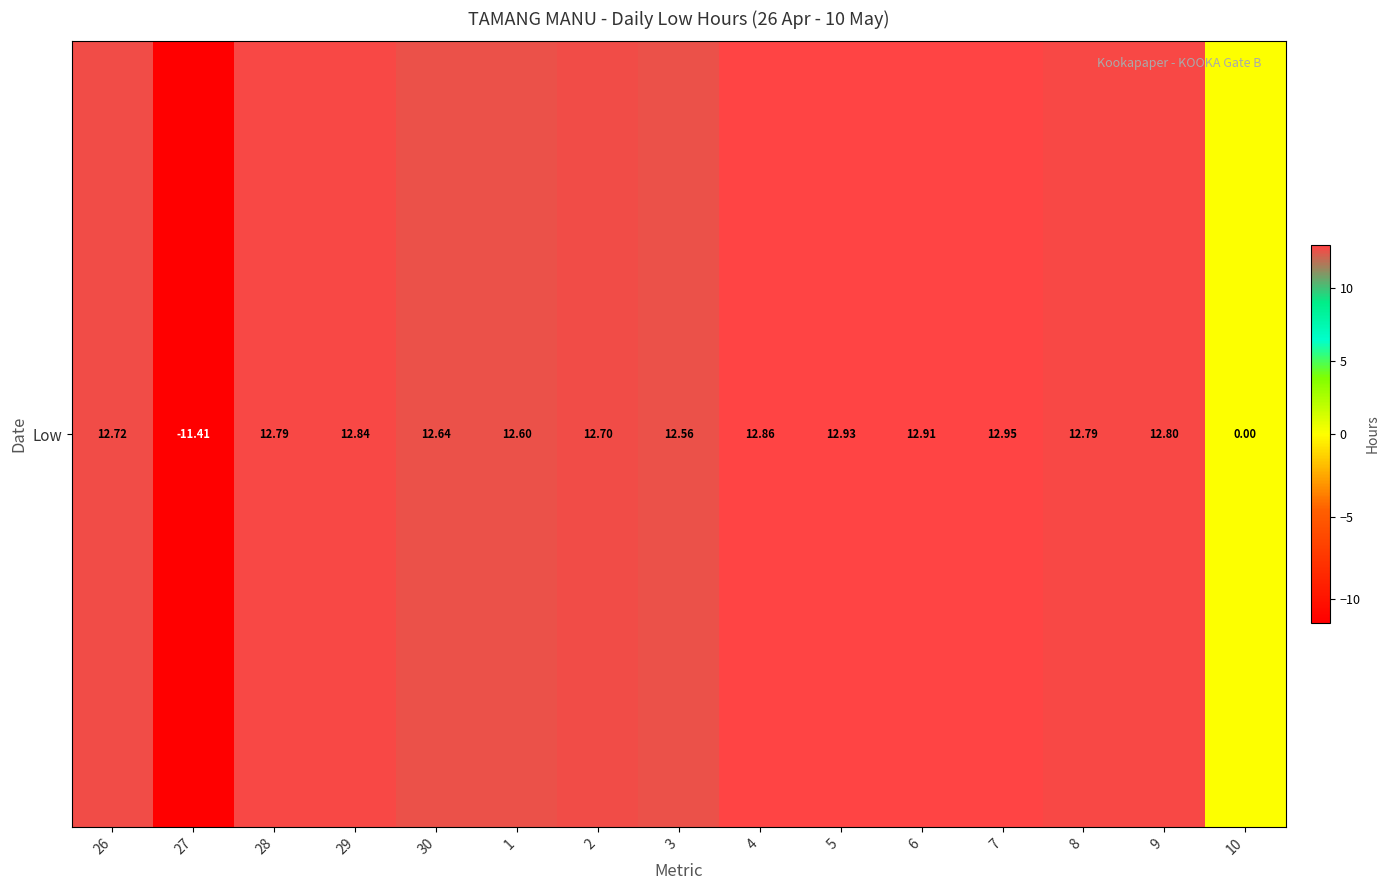

How many negative values are there?

1